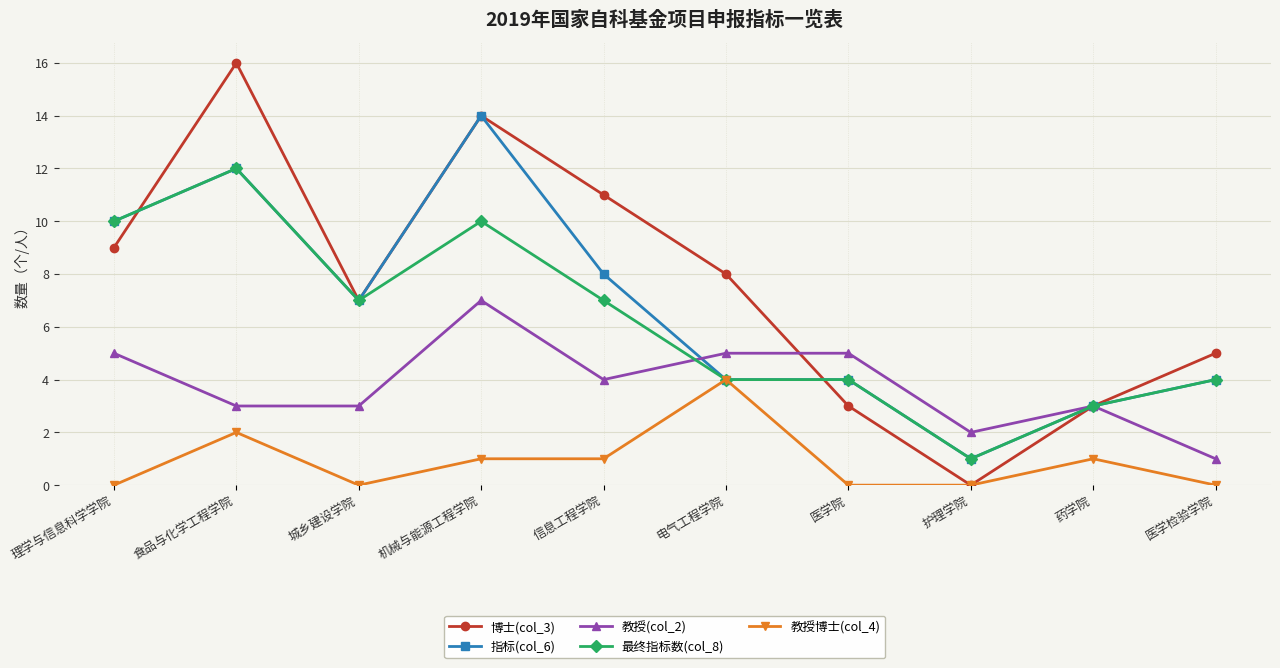

Which series has the largest range (max minus min)?

博士(col_3)